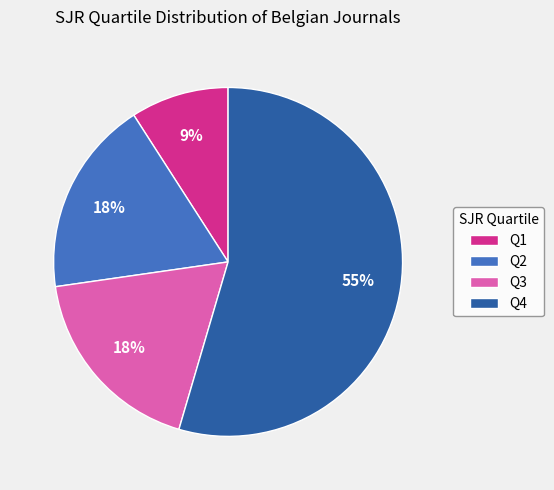

Which has a higher value, Q4 or Q2?

Q4